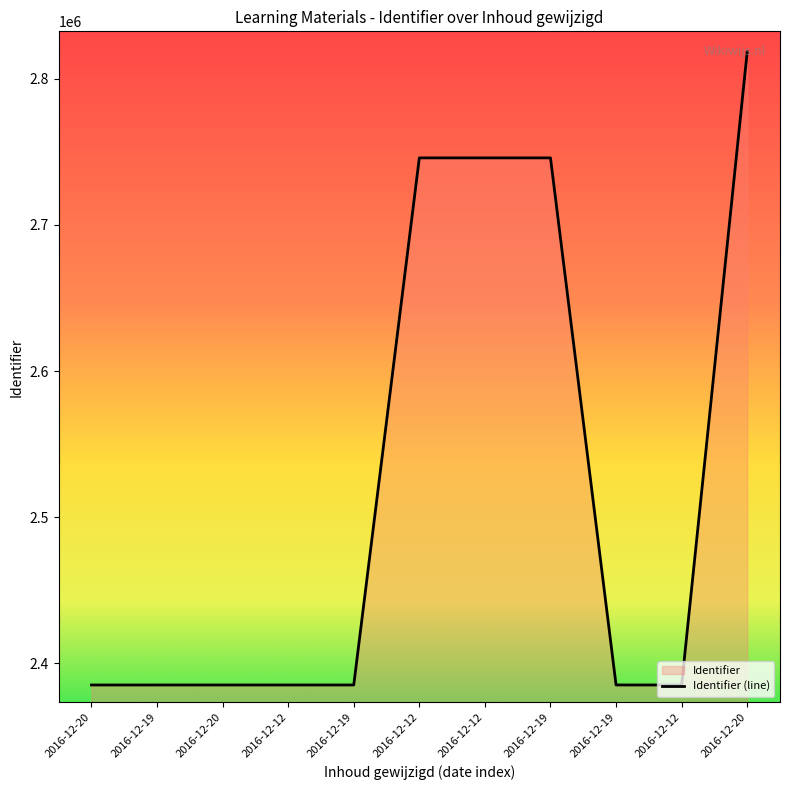

How many data points are less than 2385267?

5